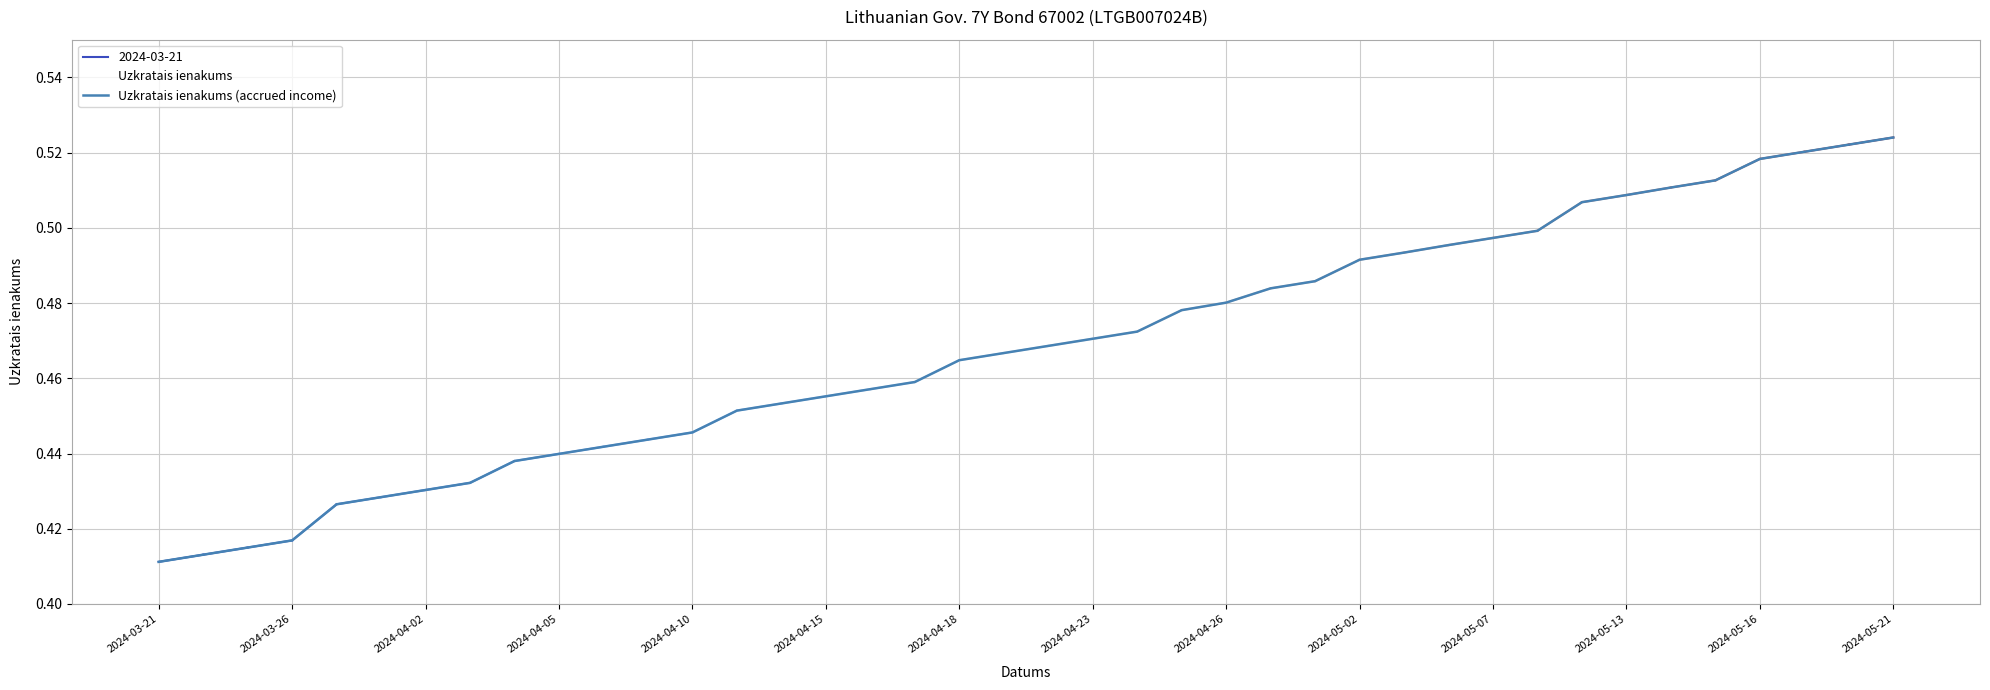

The Uzkratais ienakums series shows 0.1 at 17. True or false?

False